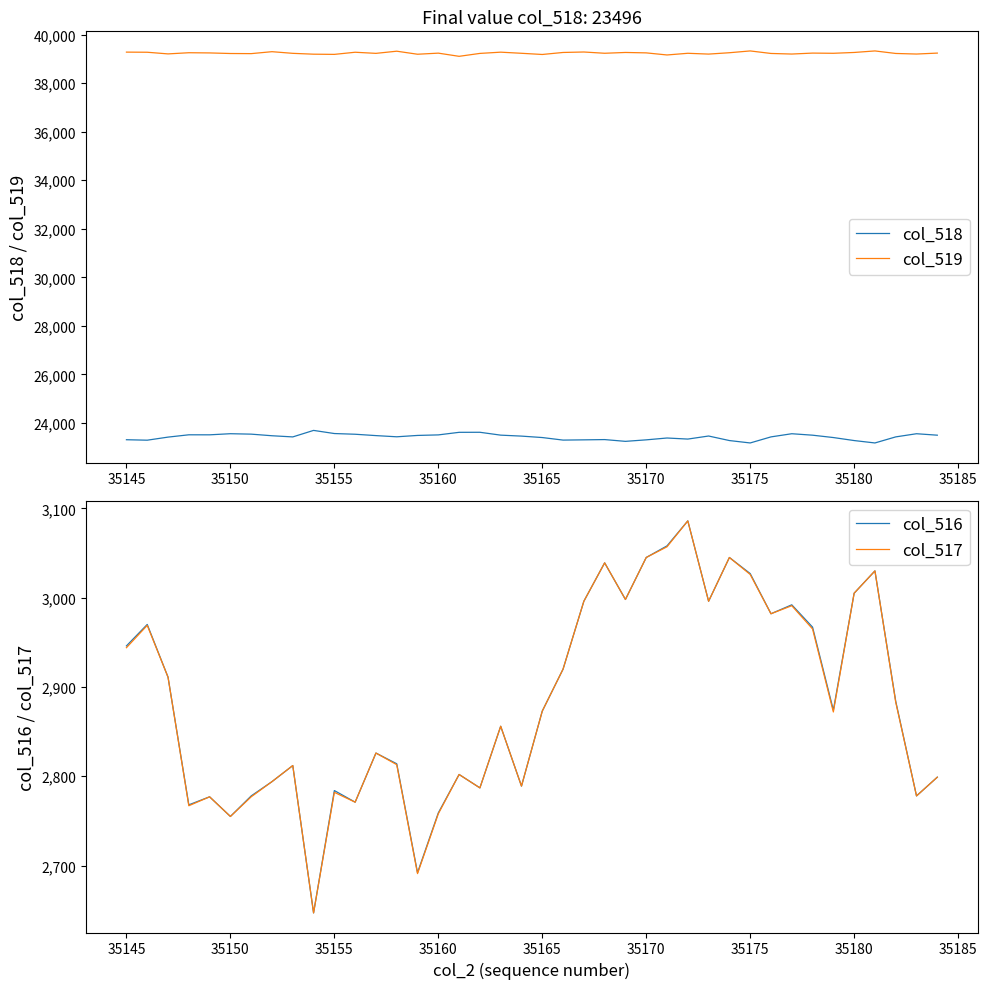

True or false: col_518 and col_519 intersect in this chart.

False